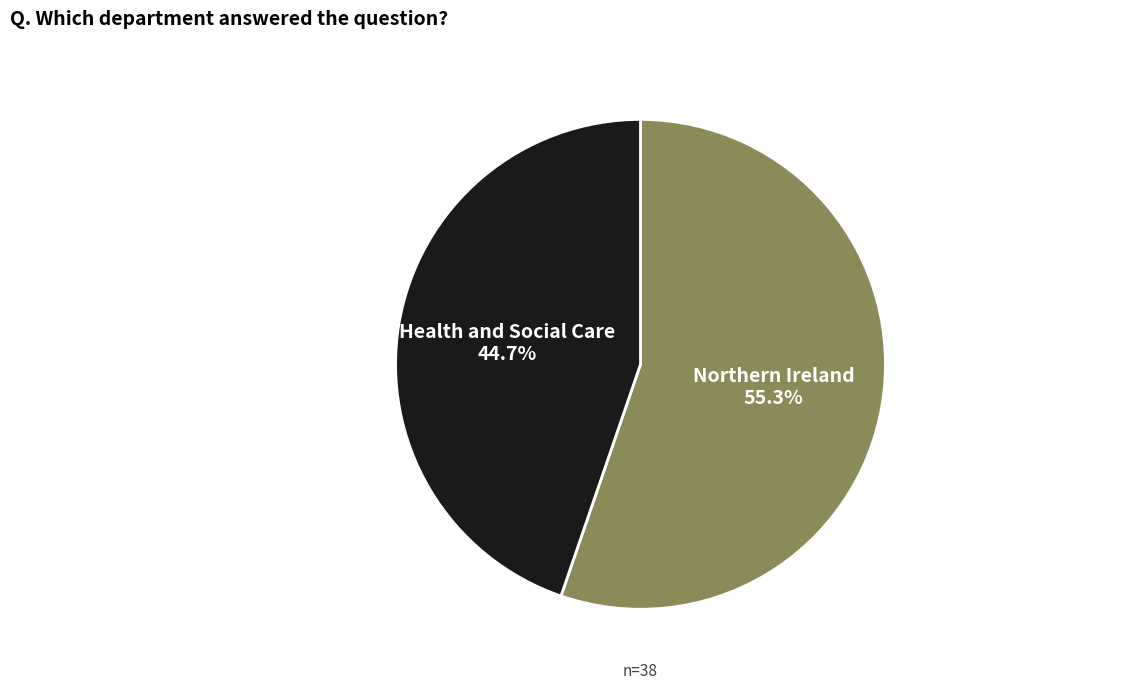

Approximately how many times larger is the value at Health and Social Care compared to Northern Ireland?

0.8